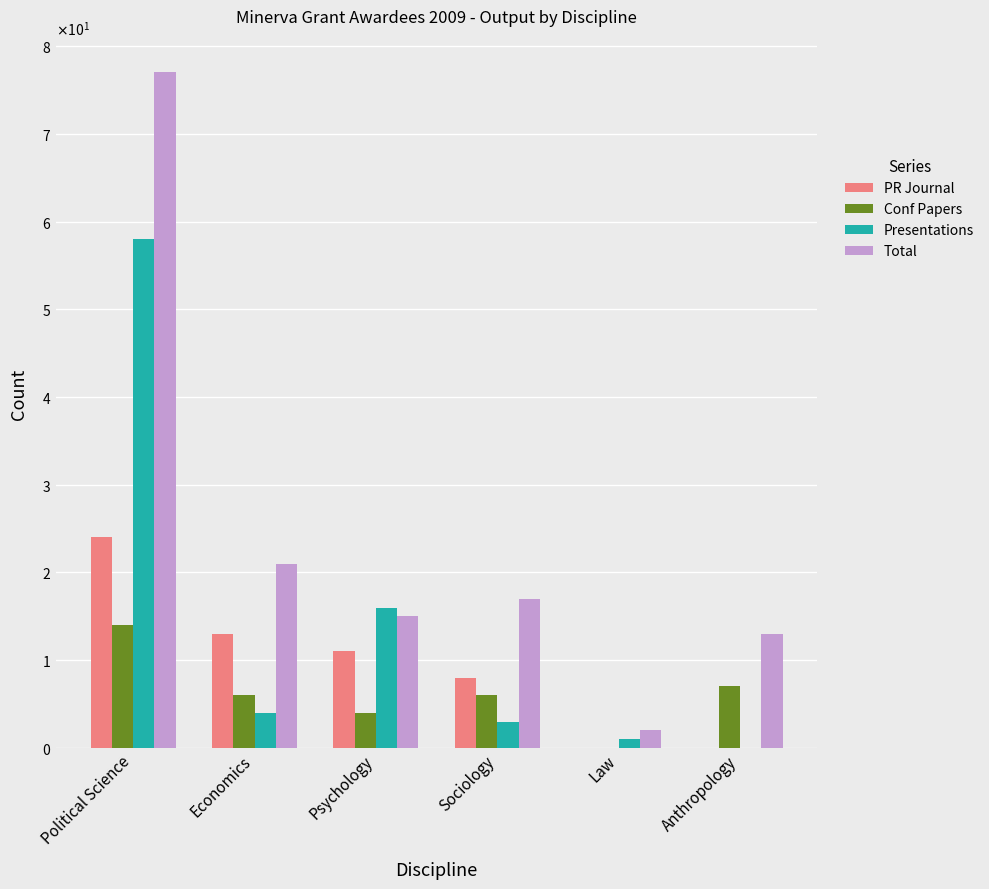

The Conf Papers series shows 10 at Political Science. True or false?

False